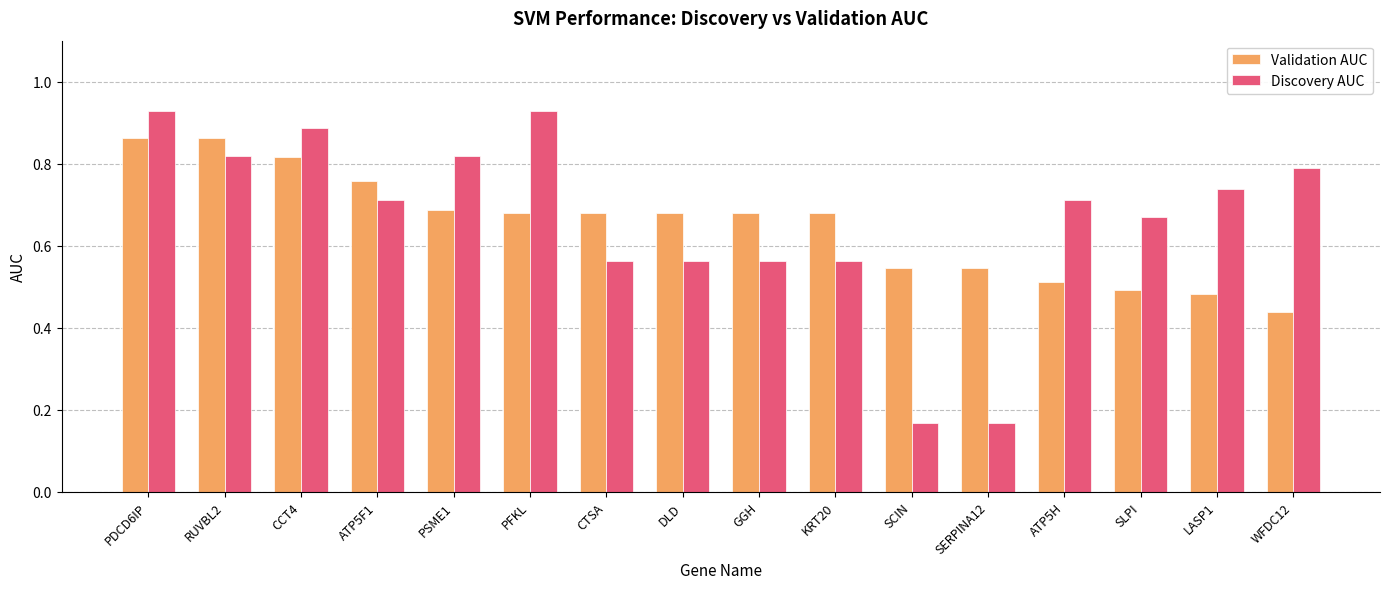

The value of Discovery AUC at SERPINA12 is 0.1. True or false?

False